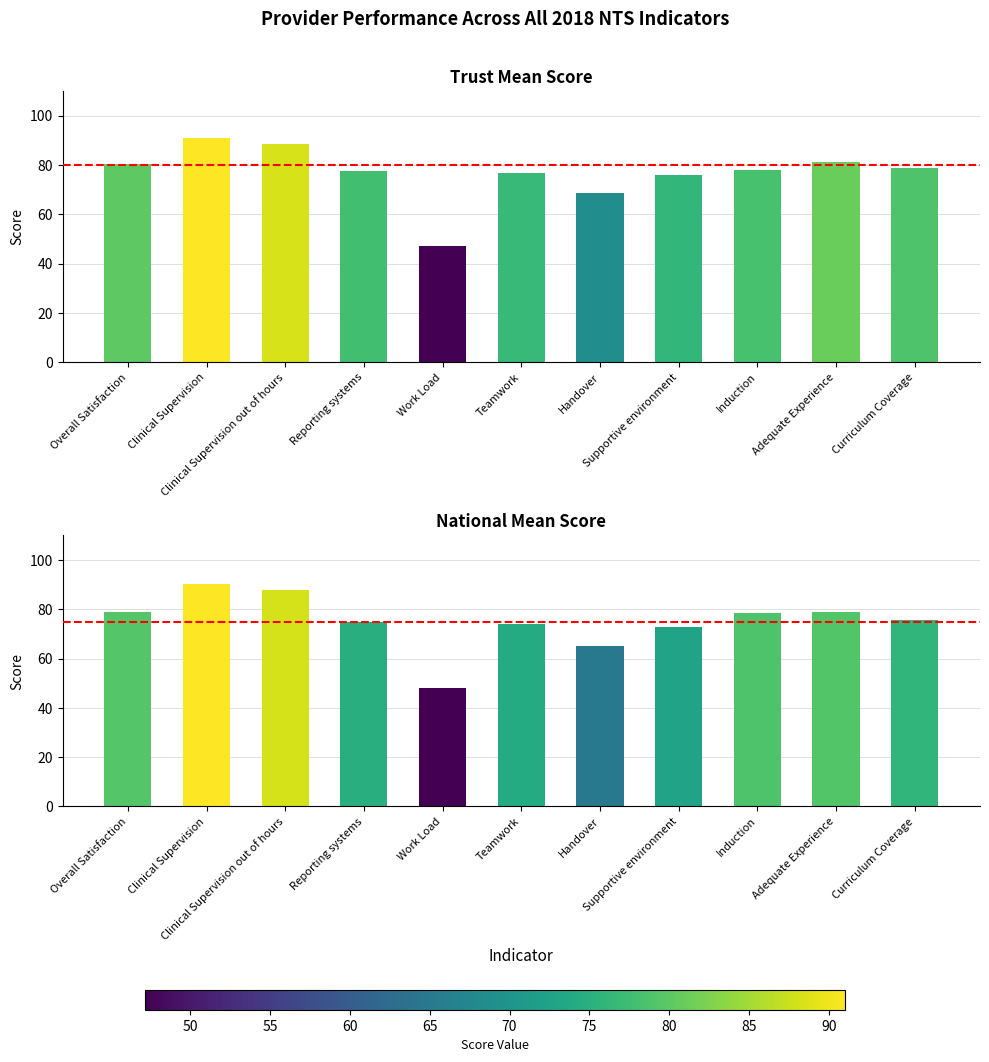

What position from the right is Teamwork?

6